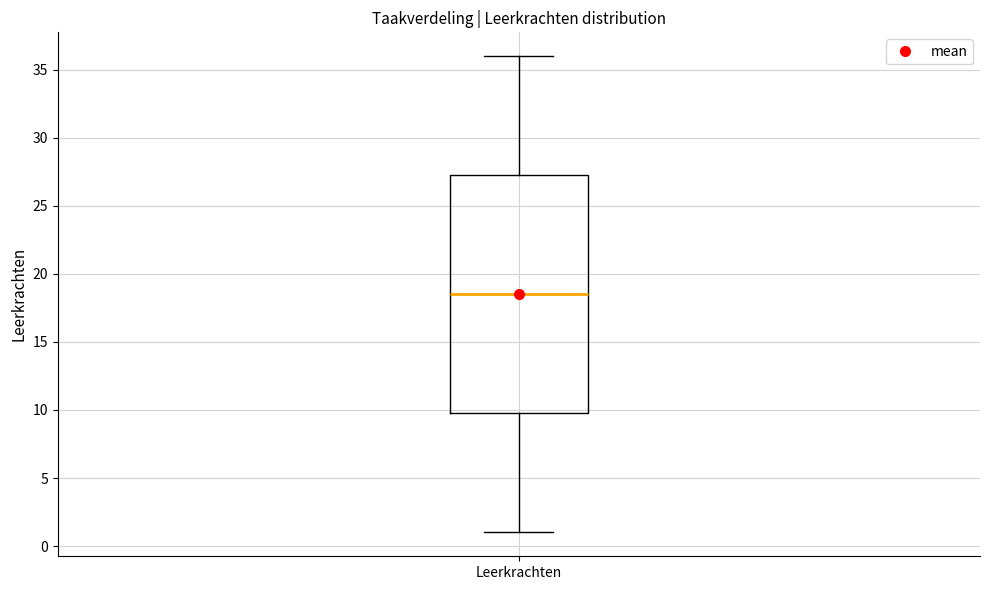

Read this box plot against the y-axis: the position of the median line, the range covered by the box, and the ends of both whiskers. The values are not printed on the chart, so give them approximately, as read against the axis.

median 18.5, box 10.0 to 27.5, whiskers 1.0 to 36.0